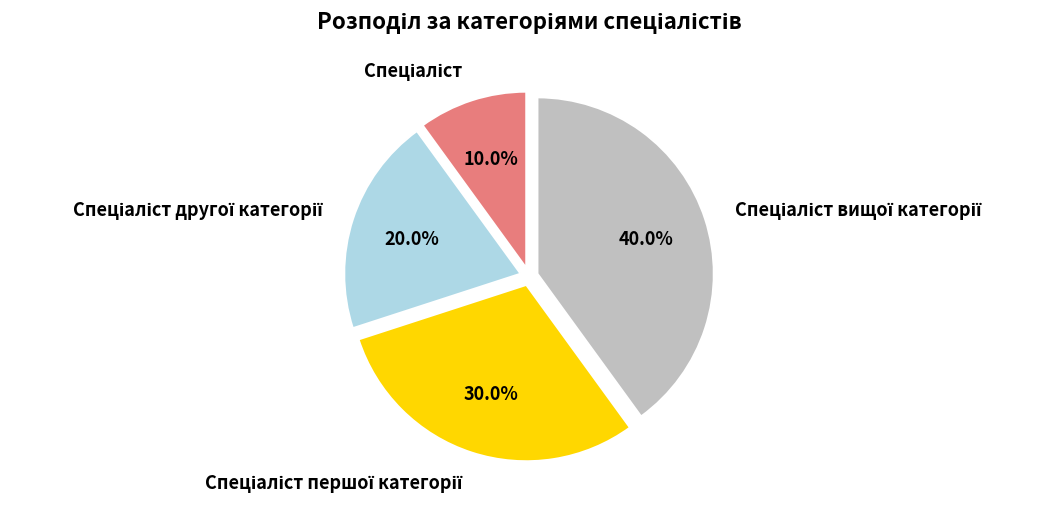

Does any single category account for the majority?

No